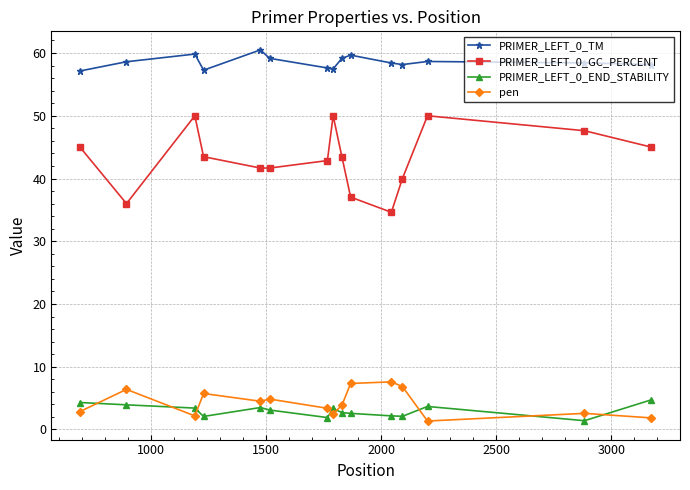

What is the value of the PRIMER_LEFT_0_TM point at the 1st from the left?

57.1